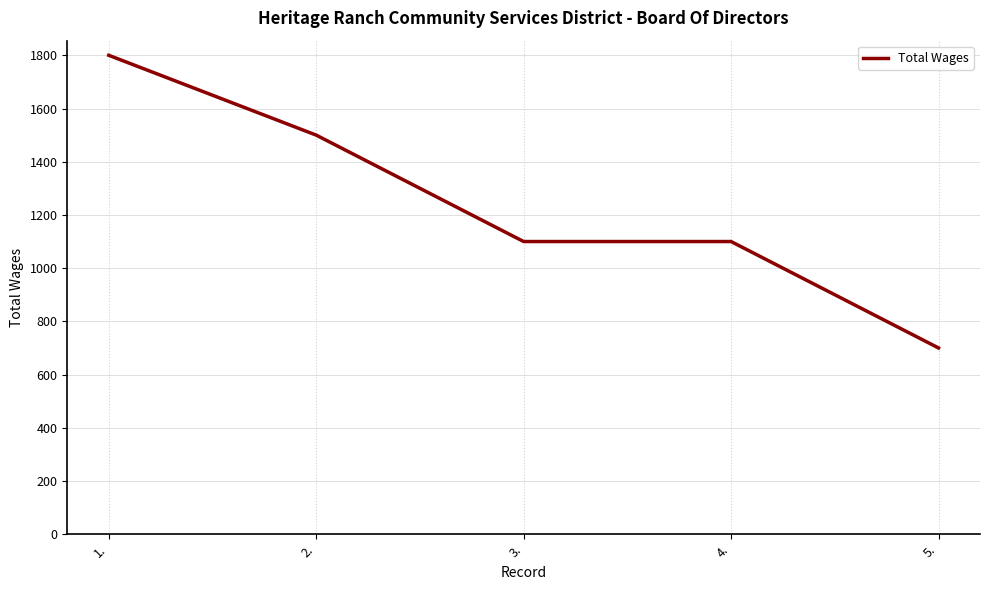

Reading left to right, list all the values displayed in this chart.

1800	1500	1100	1100	700